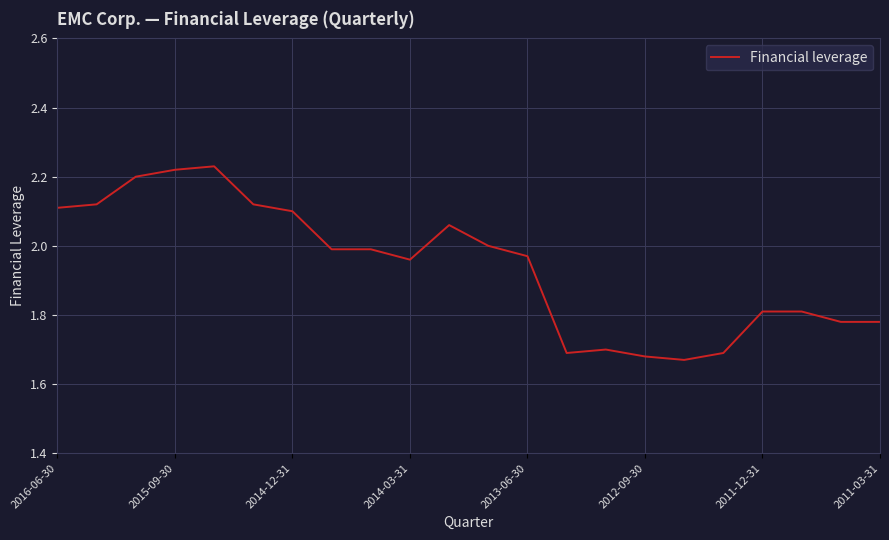

What is the maximum value shown in the chart?

2.2